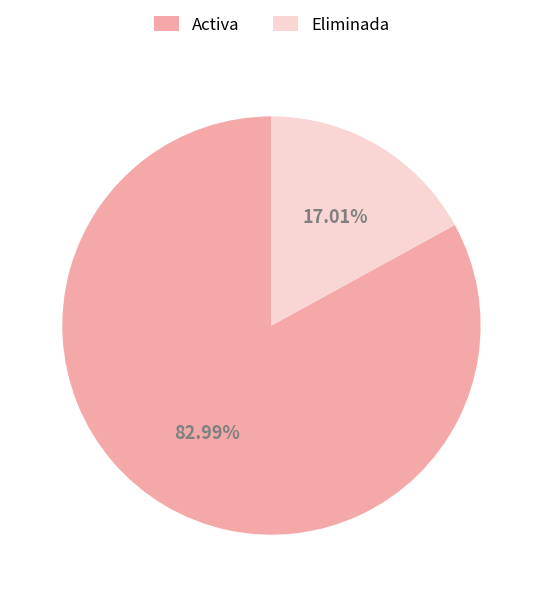

Rank the categories by value from highest to lowest.

Activa, Eliminada